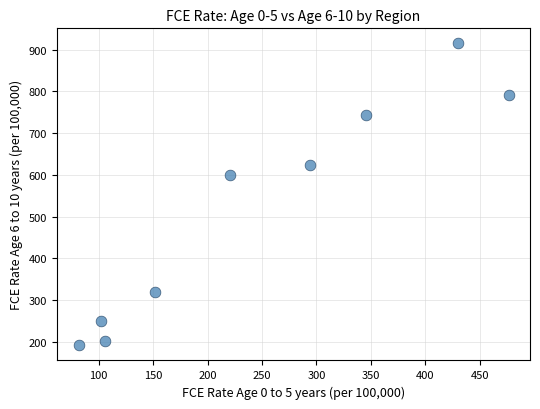

What Y value in the scatter plot is closest to 553?

600.1